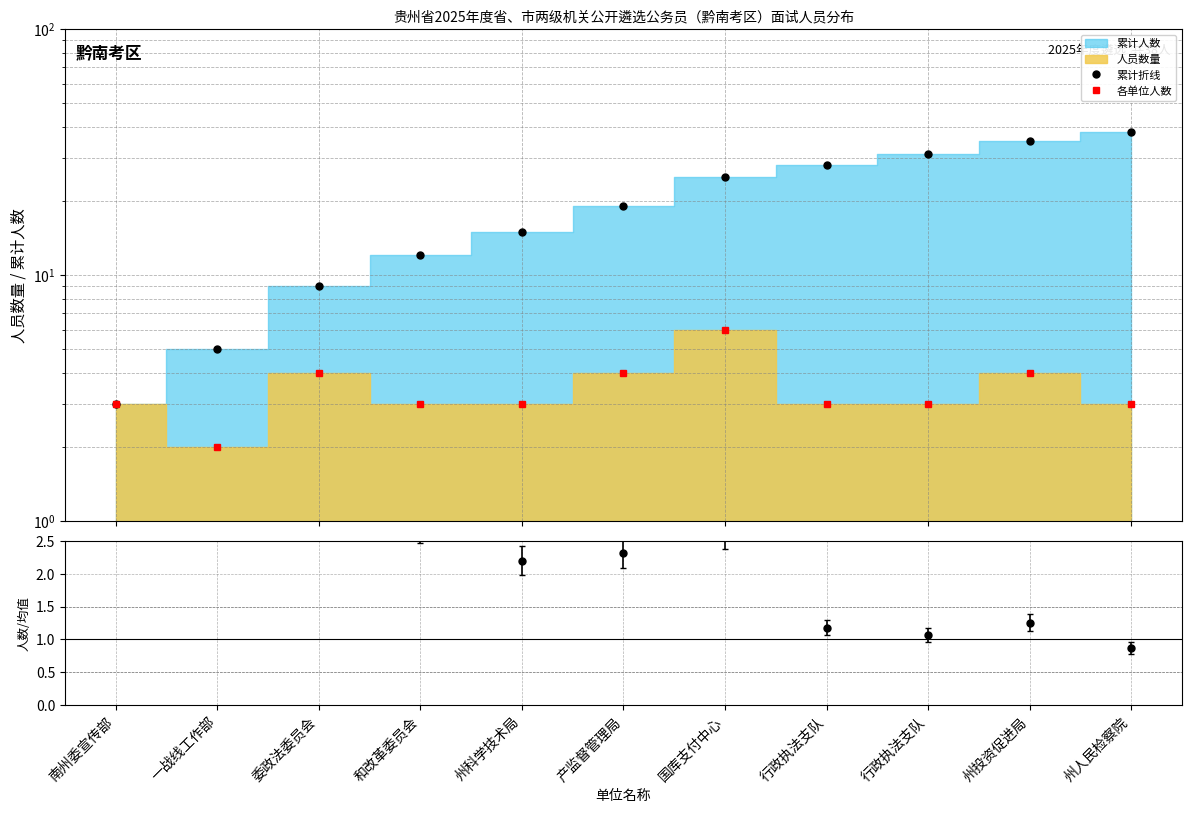

What is the label of the 3rd point from the left?

委政法委员会